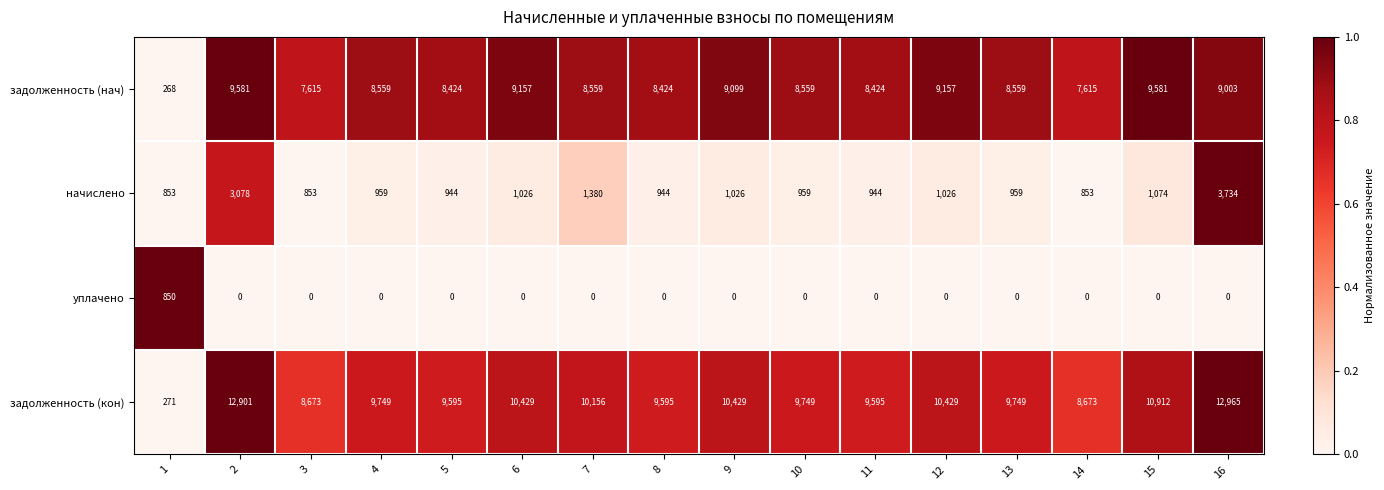

Rank the series at 5 from highest to lowest value.

задолженность (кон), задолженность (нач), начислено, уплачено